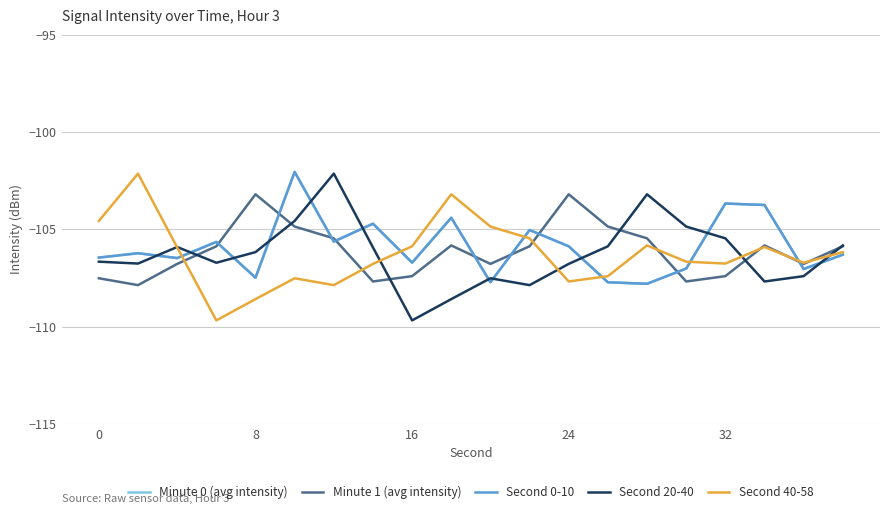

Does the chart have visible grid lines?

Yes